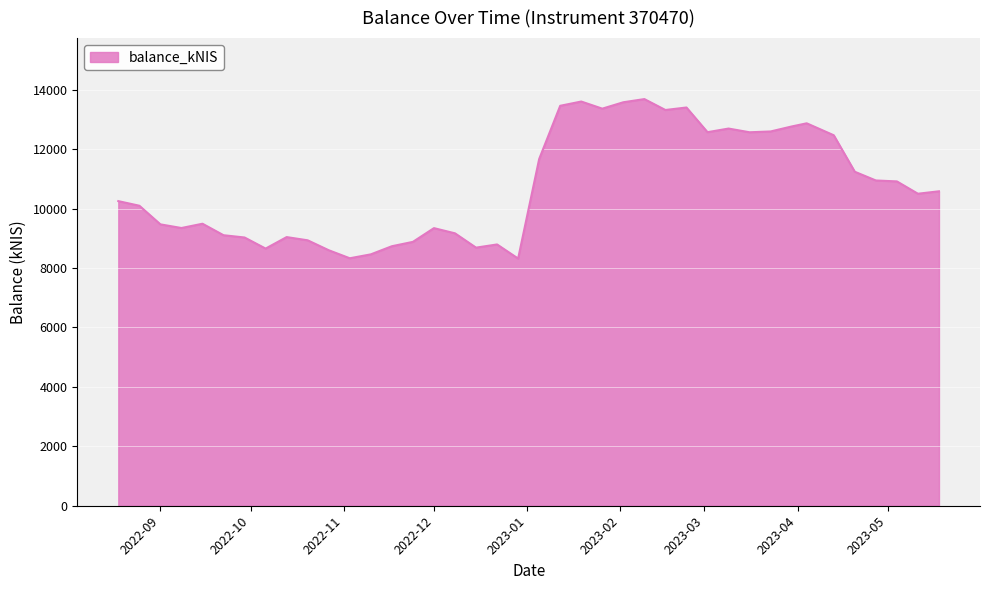

What is the difference between the maximum and minimum values?

5367.4